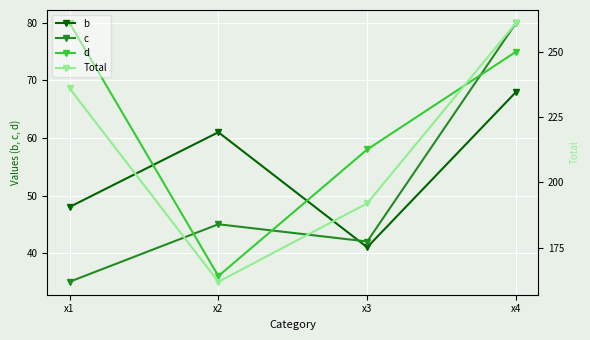

True or false: b has more than 0 interior local peaks.

True